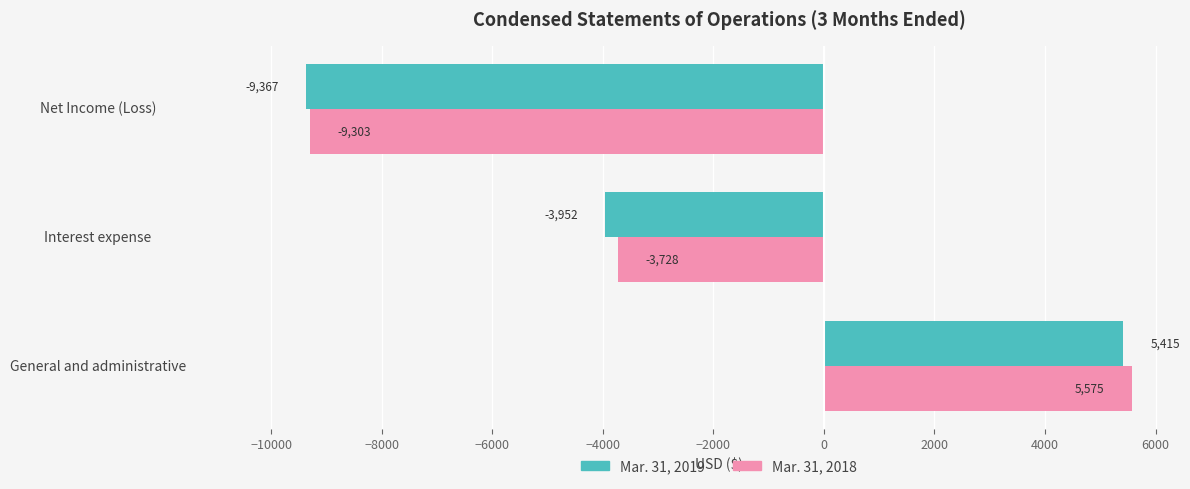

Which series has the largest range (max minus min)?

Mar. 31, 2018